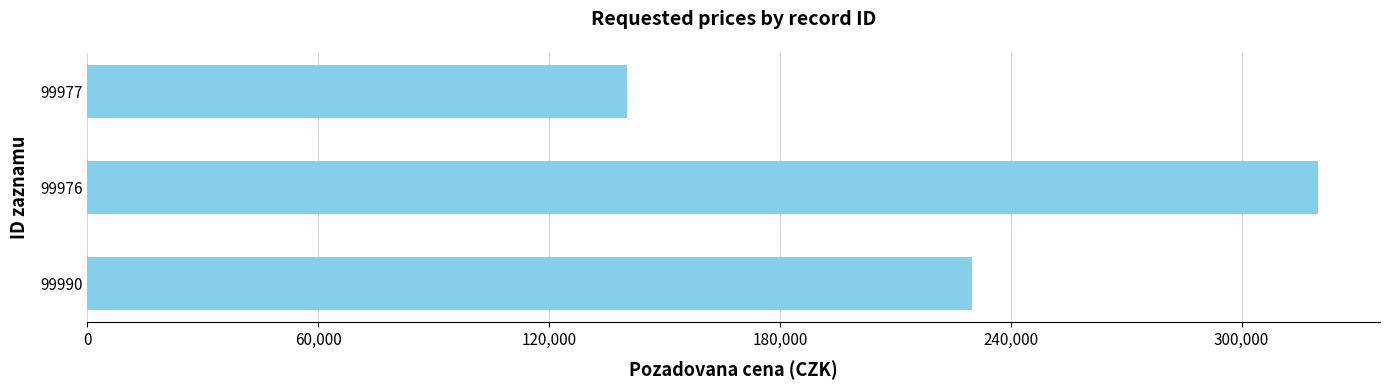

What is the greatest value displayed?

320000